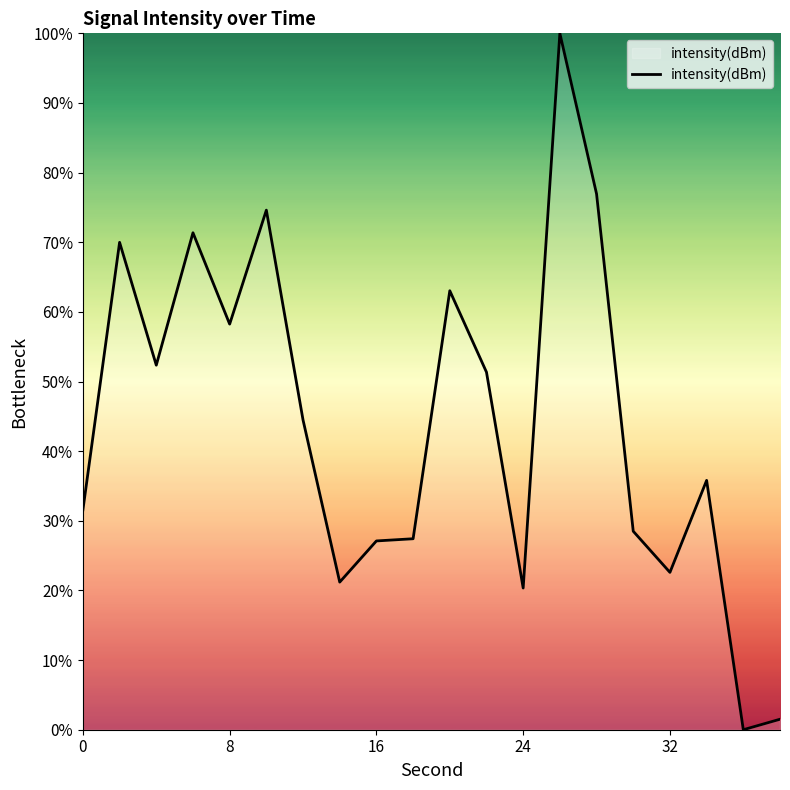

What is the difference between the maximum and minimum values?

100.0